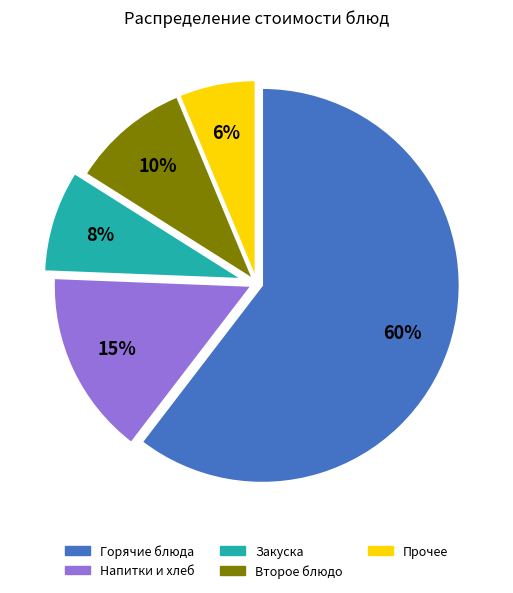

To the nearest percent, what percentage of the pie is Второе блюдо?

10%